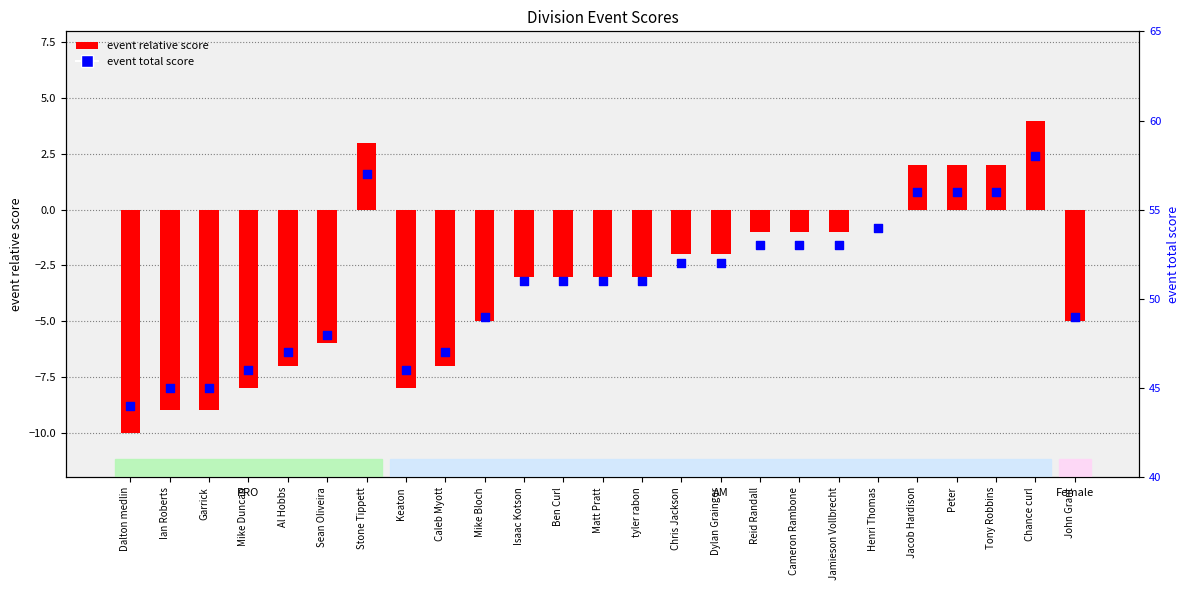

At which category is the sum across all series the highest?

Chance curl